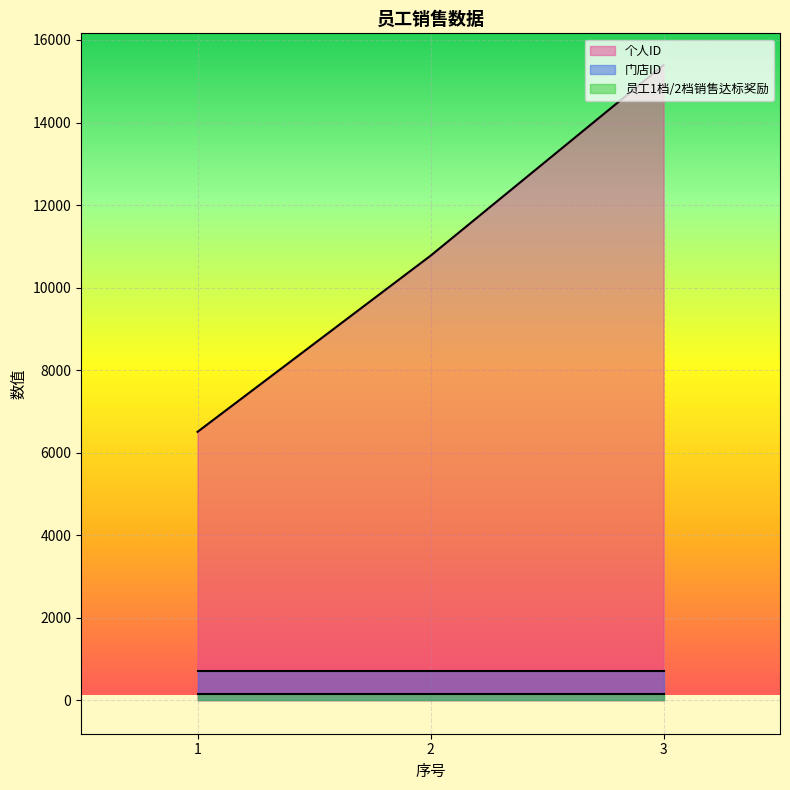

Which has a higher value, 1 or 3?

3